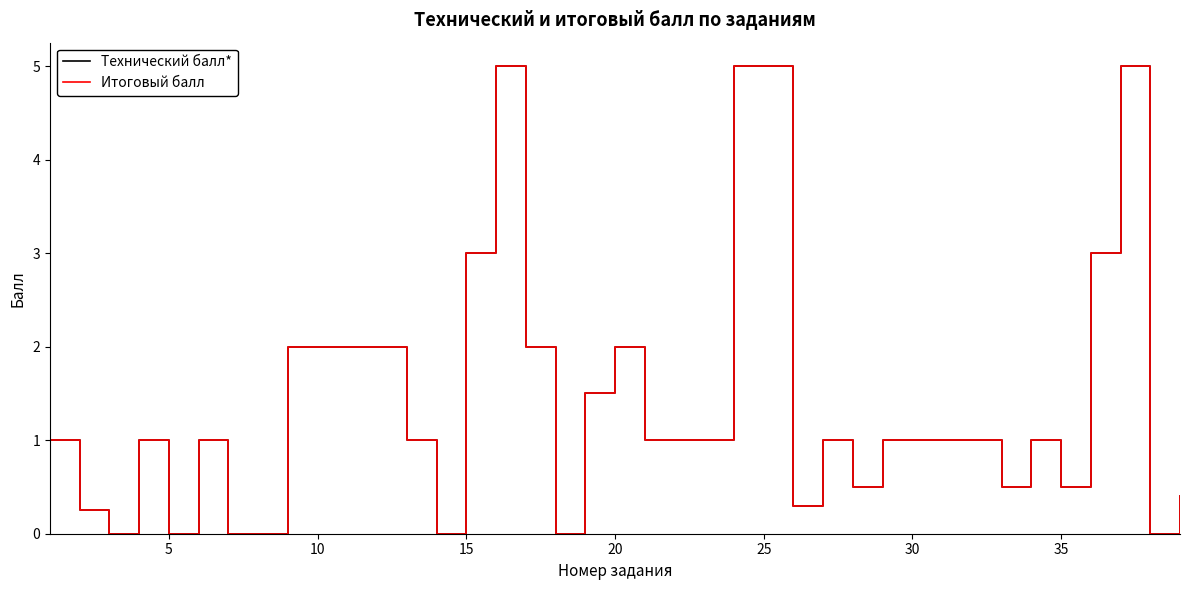

Does the chart have visible grid lines?

No